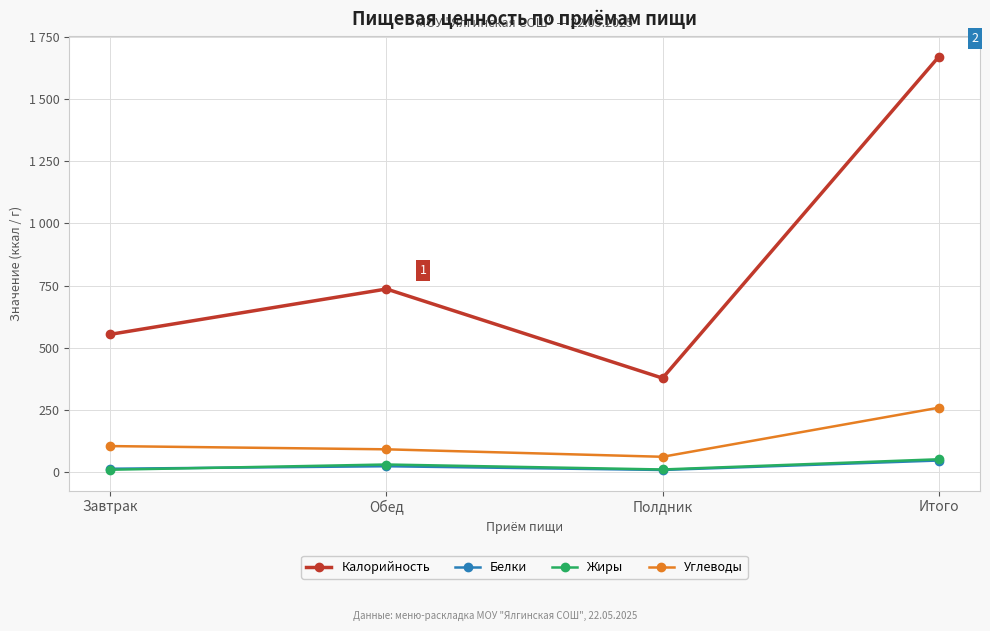

What is the value of the Калорийность point at the 1st from the left?

554